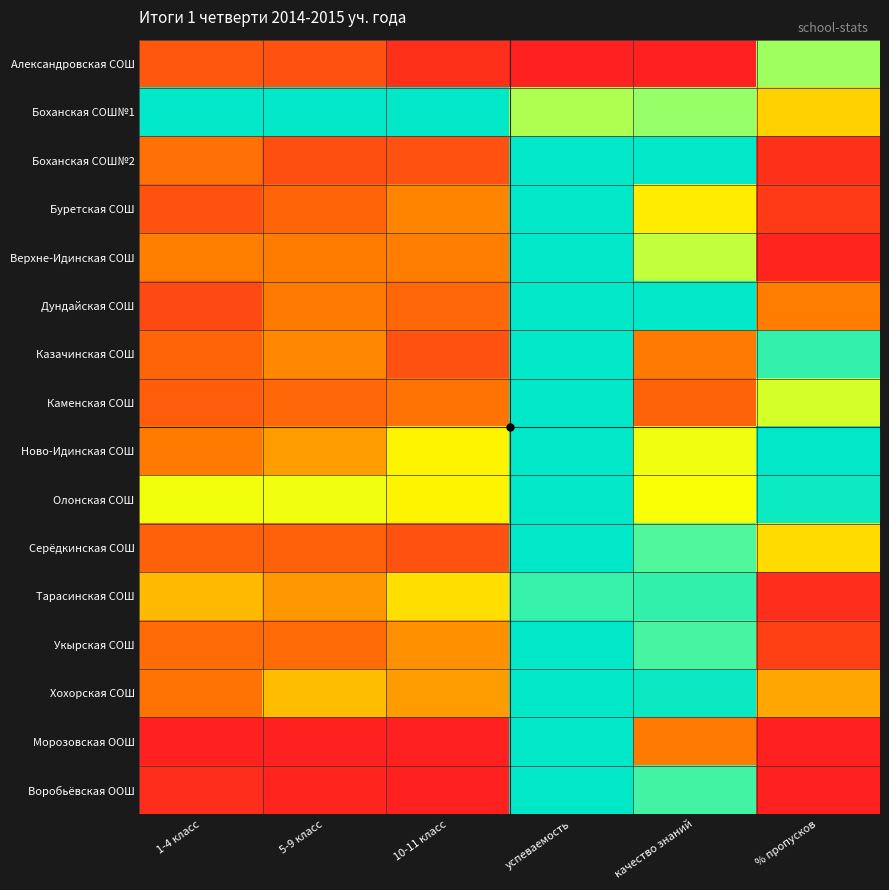

Reading left to right, transcribe all the data shown in this chart.

Александровская СОШ: 1-4 класс=0.2	5-9 класс=0.2	10-11 класс=0.1	успеваемость=0.0	качество знаний=0.0	% пропусков=0.6
Боханская СОШ№1: 1-4 класс=1.0	5-9 класс=1.0	10-11 класс=1.0	успеваемость=0.6	качество знаний=0.7	% пропусков=0.4
Боханская СОШ№2: 1-4 класс=0.3	5-9 класс=0.1	10-11 класс=0.2	успеваемость=1.0	качество знаний=1.0	% пропусков=0.1
Буретская СОШ: 1-4 класс=0.2	5-9 класс=0.2	10-11 класс=0.3	успеваемость=1.0	качество знаний=0.5	% пропусков=0.1
Верхне-Идинская СОШ: 1-4 класс=0.3	5-9 класс=0.3	10-11 класс=0.3	успеваемость=1.0	качество знаний=0.6	% пропусков=0.0
Дундайская СОШ: 1-4 класс=0.1	5-9 класс=0.3	10-11 класс=0.2	успеваемость=1.0	качество знаний=1.0	% пропусков=0.3
Казачинская СОШ: 1-4 класс=0.2	5-9 класс=0.3	10-11 класс=0.2	успеваемость=1.0	качество знаний=0.3	% пропусков=0.9
Каменская СОШ: 1-4 класс=0.2	5-9 класс=0.2	10-11 класс=0.3	успеваемость=1.0	качество знаний=0.2	% пропусков=0.6
Ново-Идинская СОШ: 1-4 класс=0.3	5-9 класс=0.3	10-11 класс=0.5	успеваемость=1.0	качество знаний=0.5	% пропусков=1.0
Олонская СОШ: 1-4 класс=0.5	5-9 класс=0.5	10-11 класс=0.5	успеваемость=1.0	качество знаний=0.5	% пропусков=1.0
Серёдкинская СОШ: 1-4 класс=0.2	5-9 класс=0.2	10-11 класс=0.2	успеваемость=1.0	качество знаний=0.8	% пропусков=0.4
Тарасинская СОШ: 1-4 класс=0.4	5-9 класс=0.3	10-11 класс=0.4	успеваемость=0.9	качество знаний=0.9	% пропусков=0.0
Укырская СОШ: 1-4 класс=0.2	5-9 класс=0.2	10-11 класс=0.3	успеваемость=1.0	качество знаний=0.8	% пропусков=0.1
Хохорская СОШ: 1-4 класс=0.3	5-9 класс=0.4	10-11 класс=0.3	успеваемость=1.0	качество знаний=1.0	% пропусков=0.4
Морозовская ООШ: 1-4 класс=0.0	5-9 класс=0.0	10-11 класс=0.0	успеваемость=1.0	качество знаний=0.3	% пропусков=0.0
Воробьёвская ООШ: 1-4 класс=0.0	5-9 класс=0.0	10-11 класс=0.0	успеваемость=1.0	качество знаний=0.8	% пропусков=0.0